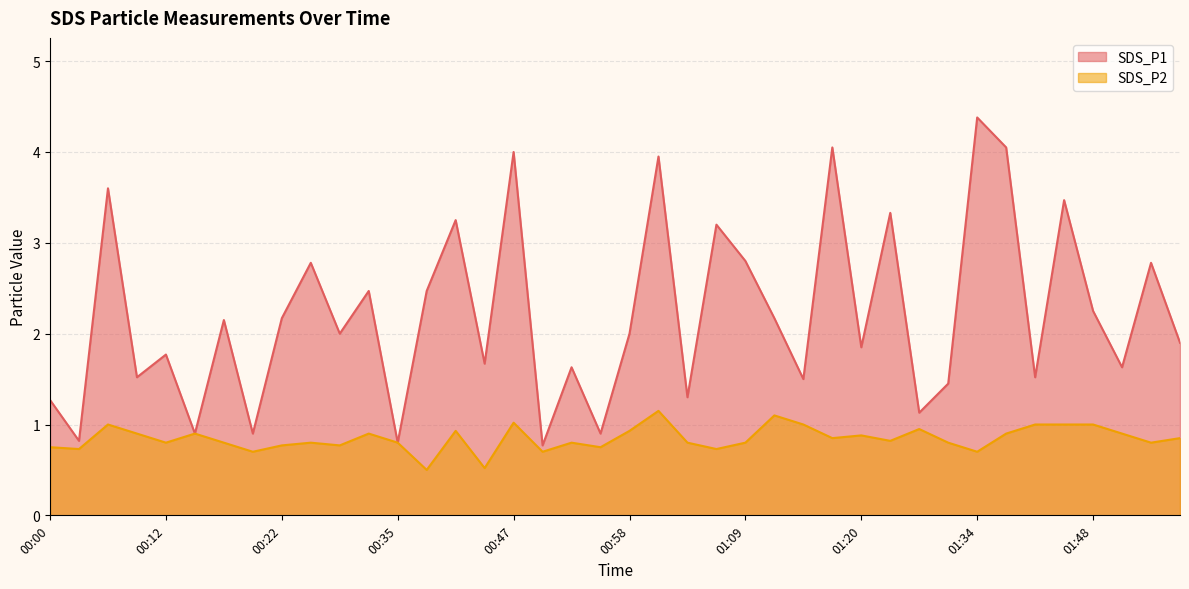

The SDS_P2 series shows 0.6 at 00:33. True or false?

False